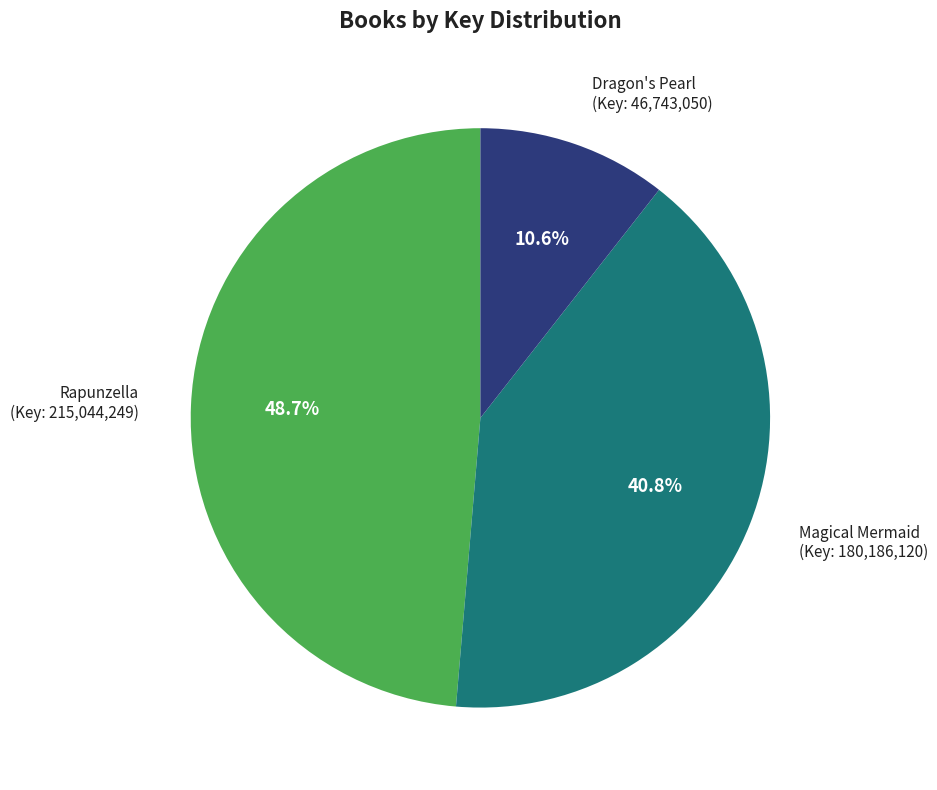

Is there any slice that represents more than half of the pie?

No